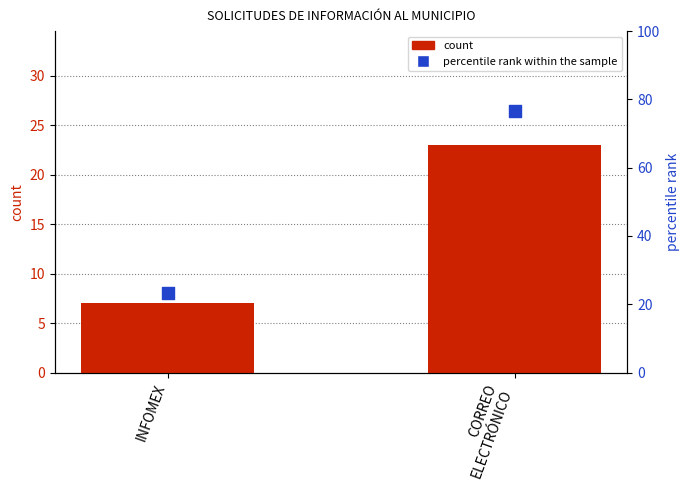

Is the value of count at INFOMEX greater than the value of percentile rank within the sample at INFOMEX?

No